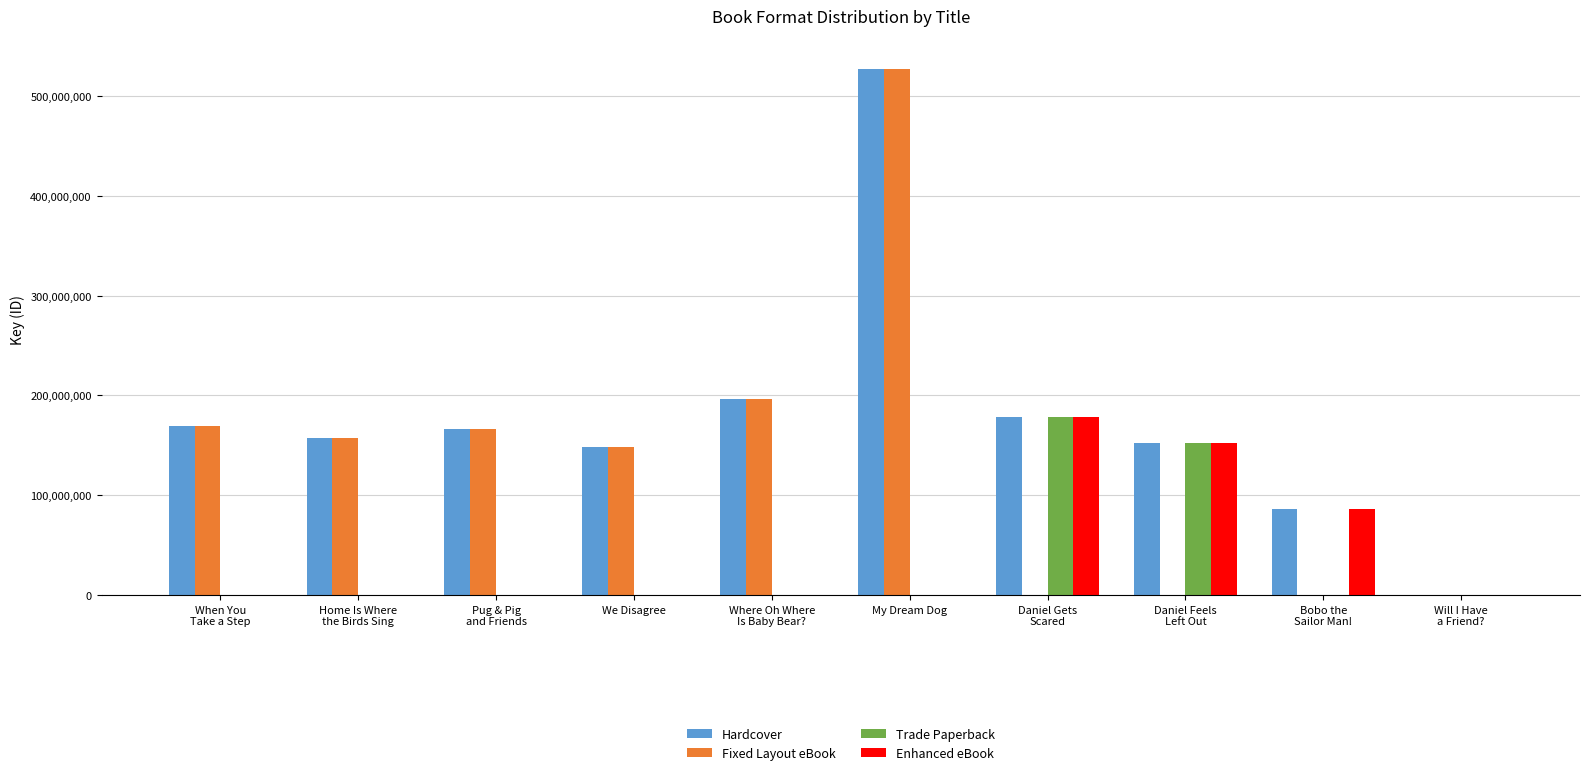

What is the maximum value shown in the chart?

526741518